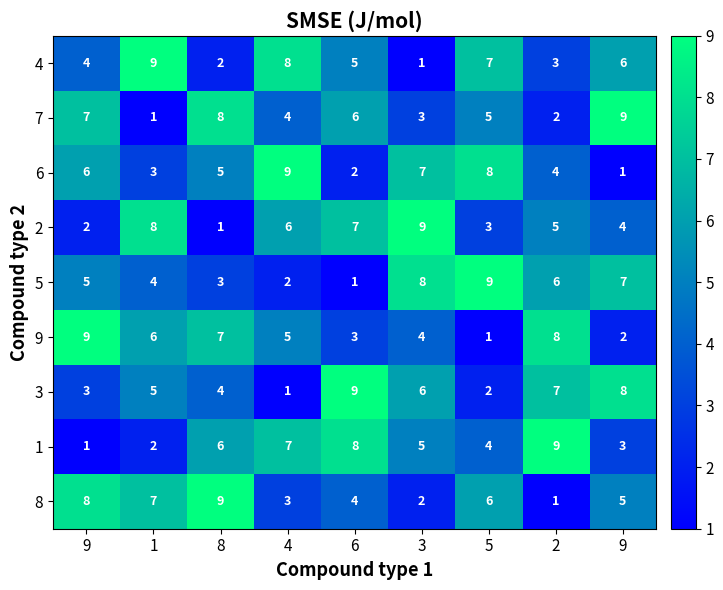

Which series has the largest total across all categories?

4